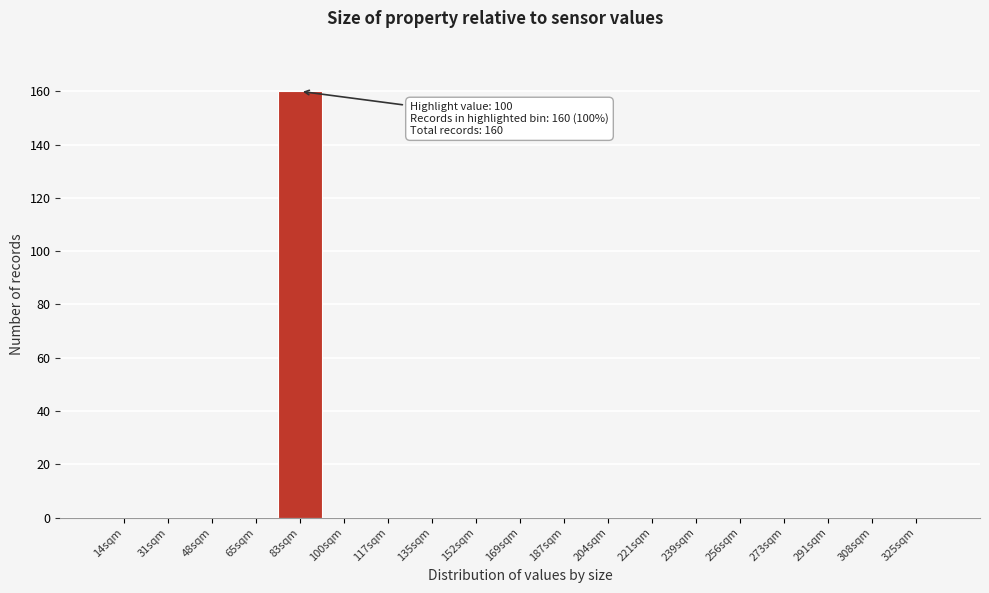

Reading right to left, transcribe all the data shown in this chart.

325sqm=0	308sqm=0	291sqm=0	273sqm=0	256sqm=0	239sqm=0	221sqm=0	204sqm=0	187sqm=0	169sqm=0	152sqm=0	135sqm=0	117sqm=0	100sqm=0	83sqm=160	65sqm=0	48sqm=0	31sqm=0	14sqm=0